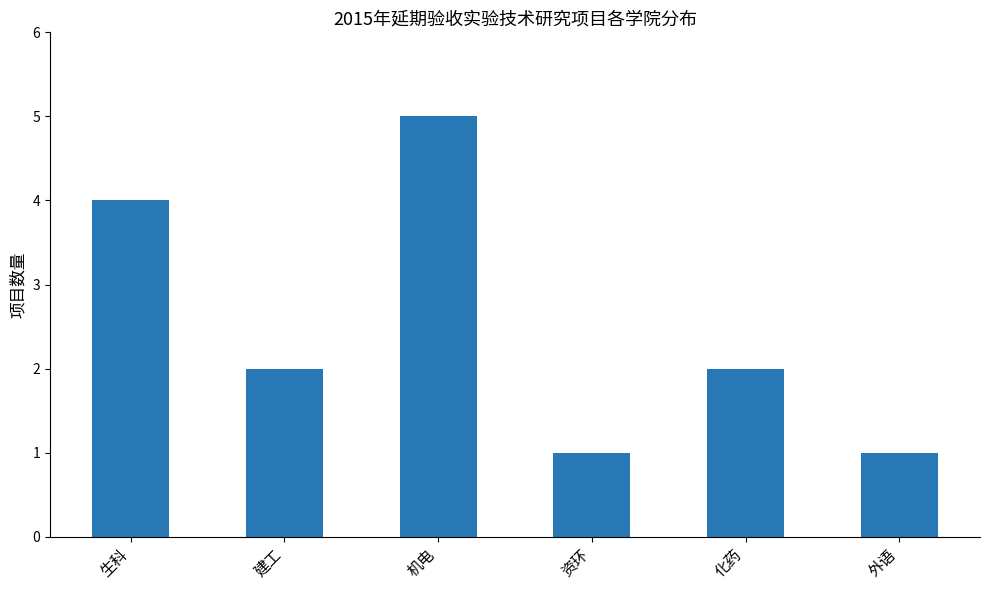

Reading right to left, what are all the values shown in this chart?

1	2	1	5	2	4